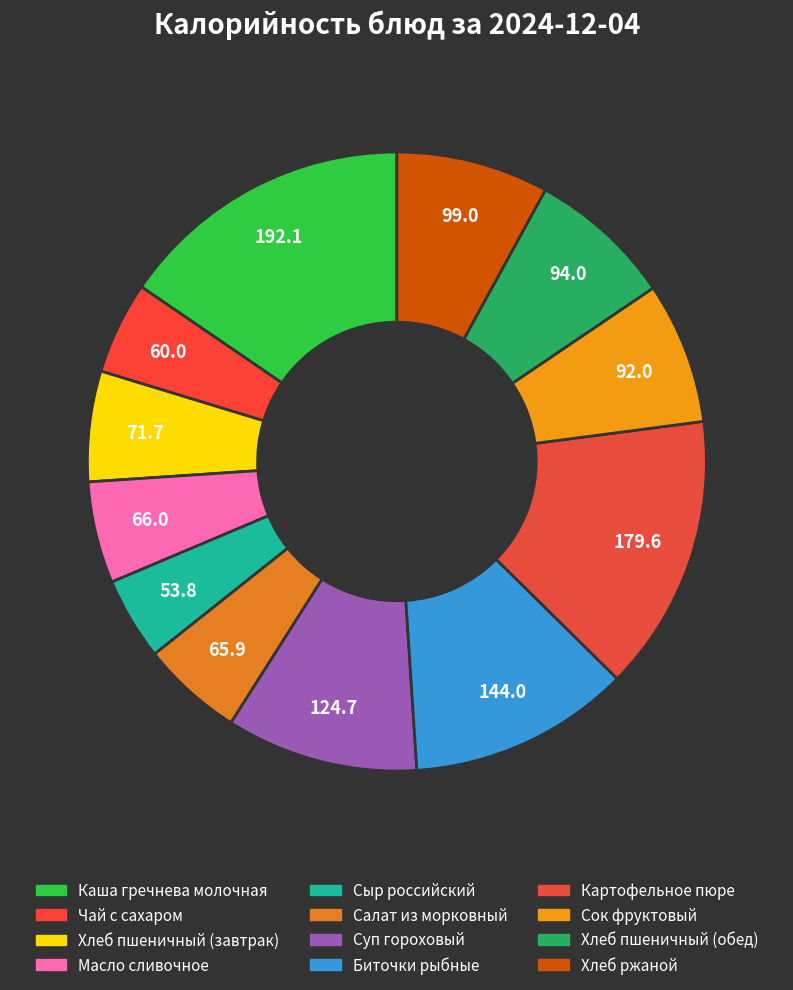

Is Масло сливочное the majority of the pie?

No